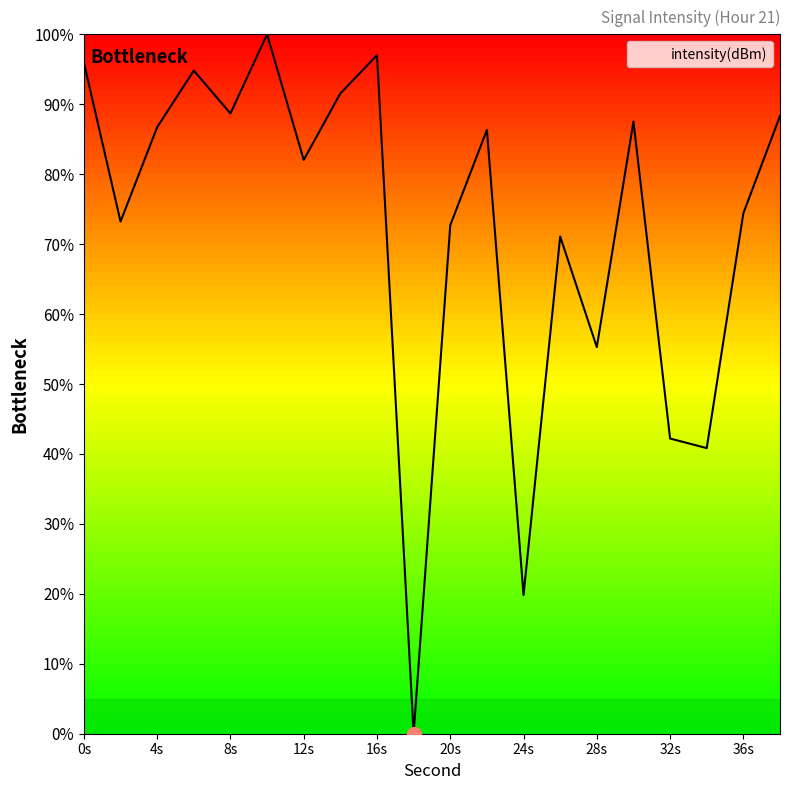

What is the maximum value shown in the chart?

100.0